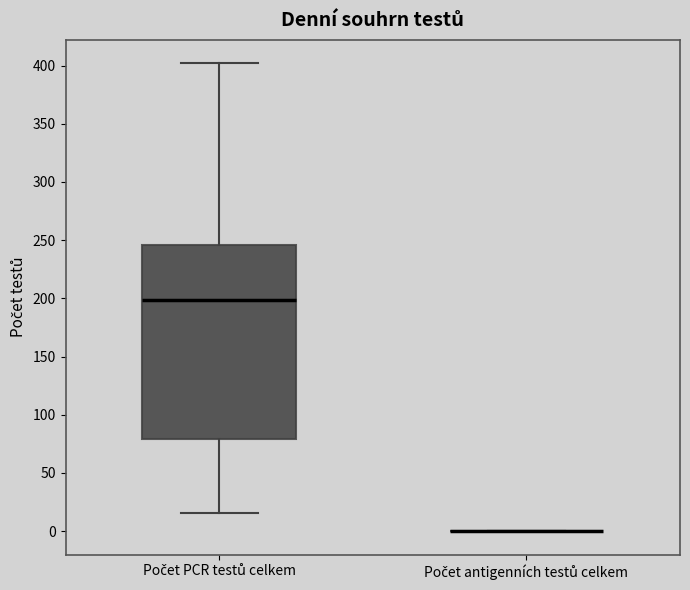

Which box is the tallest, from its lower edge to its upper edge?

Počet PCR testů celkem